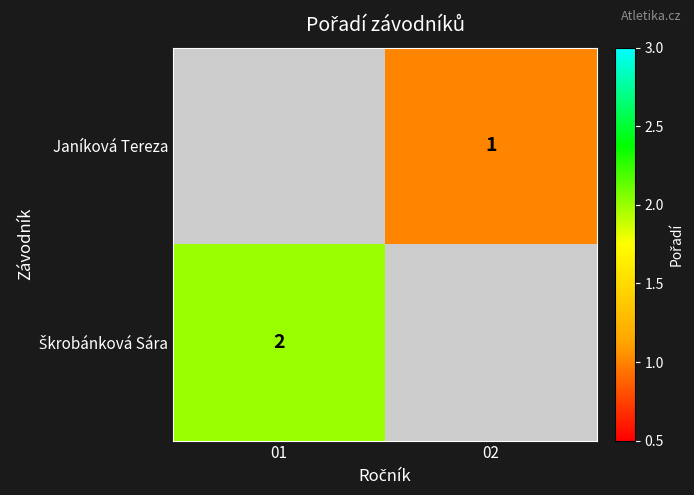

Is it true that Janíková Tereza equals 0 at 02?

False